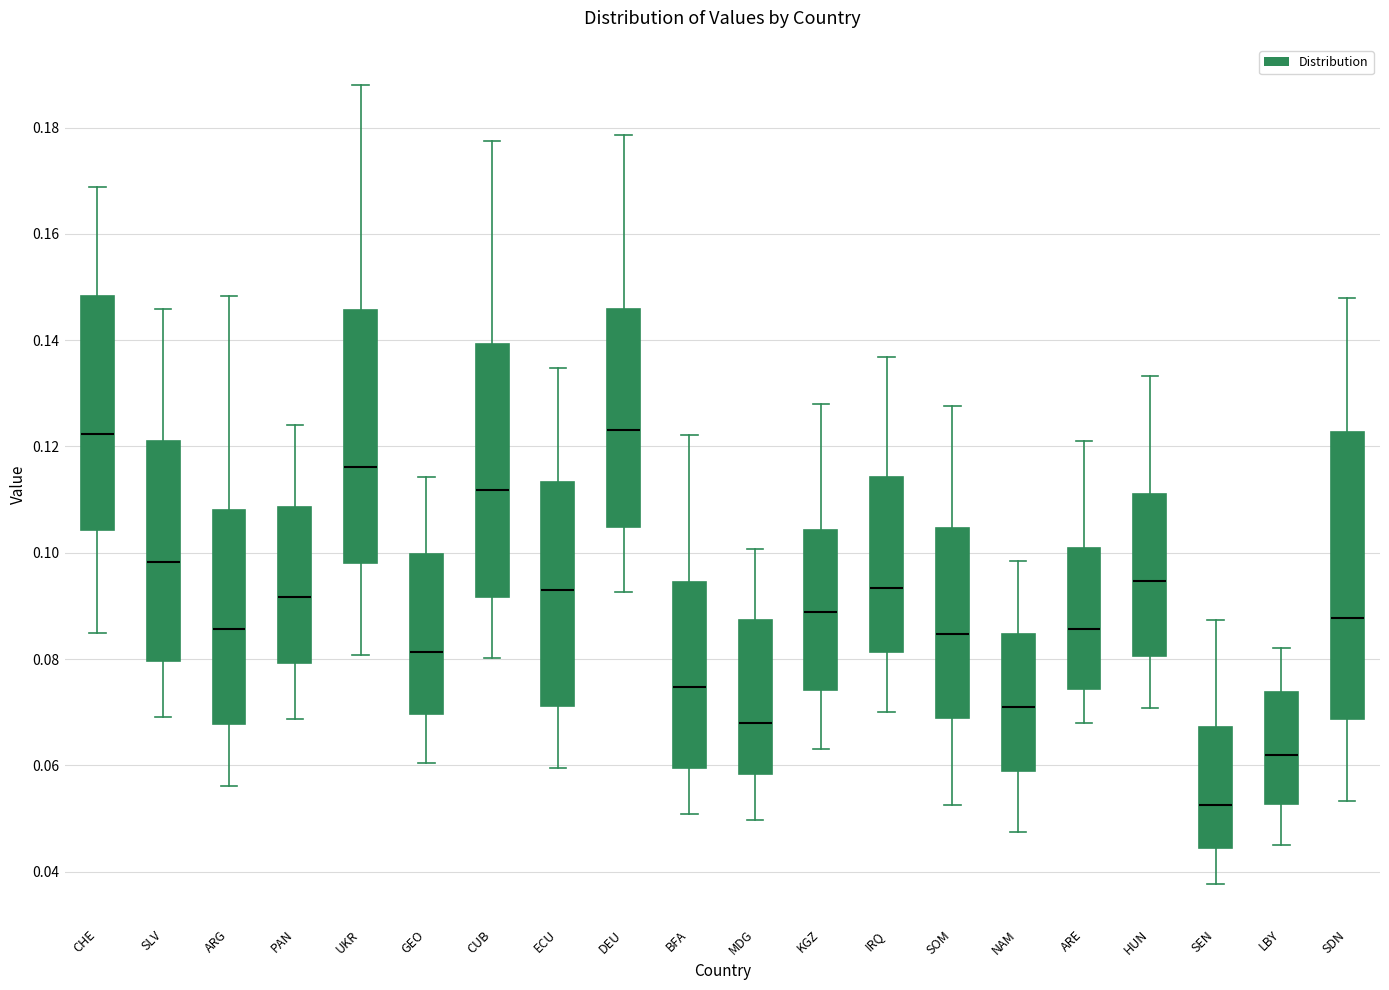

Comparing the boxes themselves (not the whiskers), which one is the tallest?

SDN